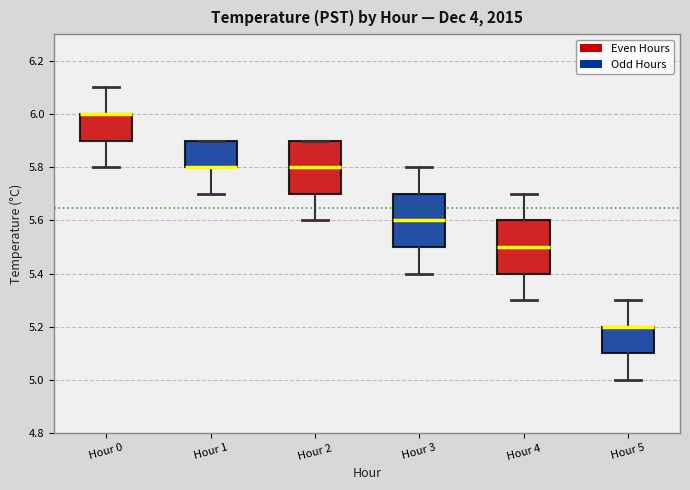

Reading left to right, read every box against the y-axis: the position of its median line, the range the box covers, and the ends of its whiskers. The values are not printed on the chart, so give them approximately, as read against the axis.

Hour 0: median 6.0 (drawn on the box's upper edge), box 5.9 to 6.0, whiskers 5.8 to 6.1
Hour 1: median 5.8 (drawn on the box's lower edge), box 5.8 to 5.9, whiskers 5.7 to 5.9
Hour 2: median 5.8, box 5.7 to 5.9, whiskers 5.6 to 5.9
Hour 3: median 5.6, box 5.5 to 5.7, whiskers 5.4 to 5.8
Hour 4: median 5.5, box 5.4 to 5.6, whiskers 5.3 to 5.7
Hour 5: median 5.2 (drawn on the box's upper edge), box 5.1 to 5.2, whiskers 5.0 to 5.3